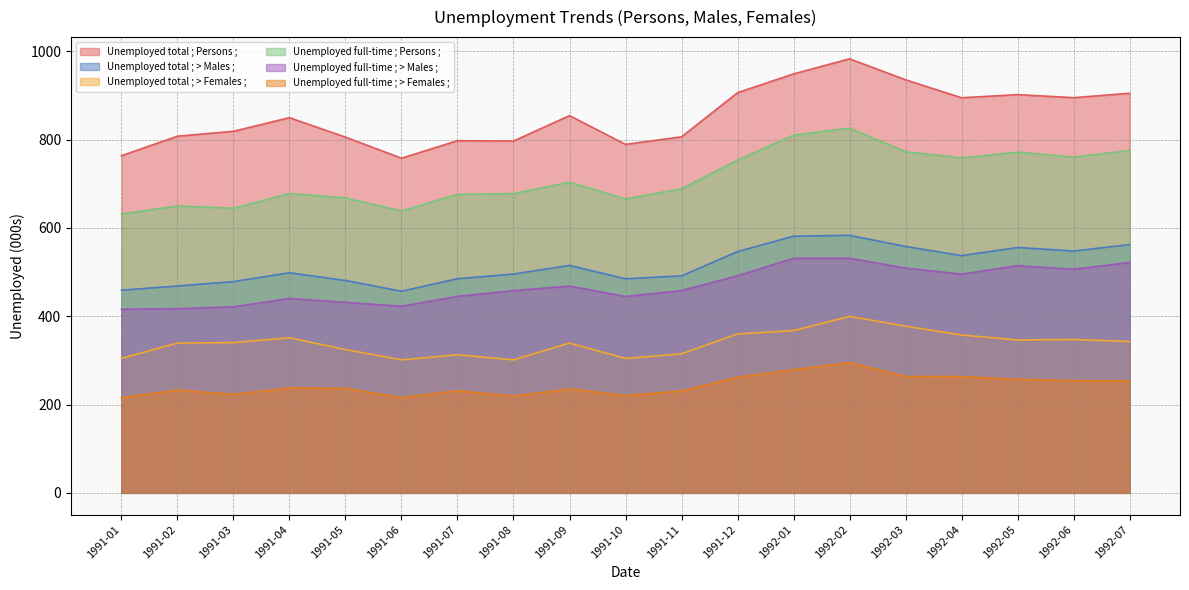

How many data points in Unemployed full-time ; > Females ; are above 236?

10